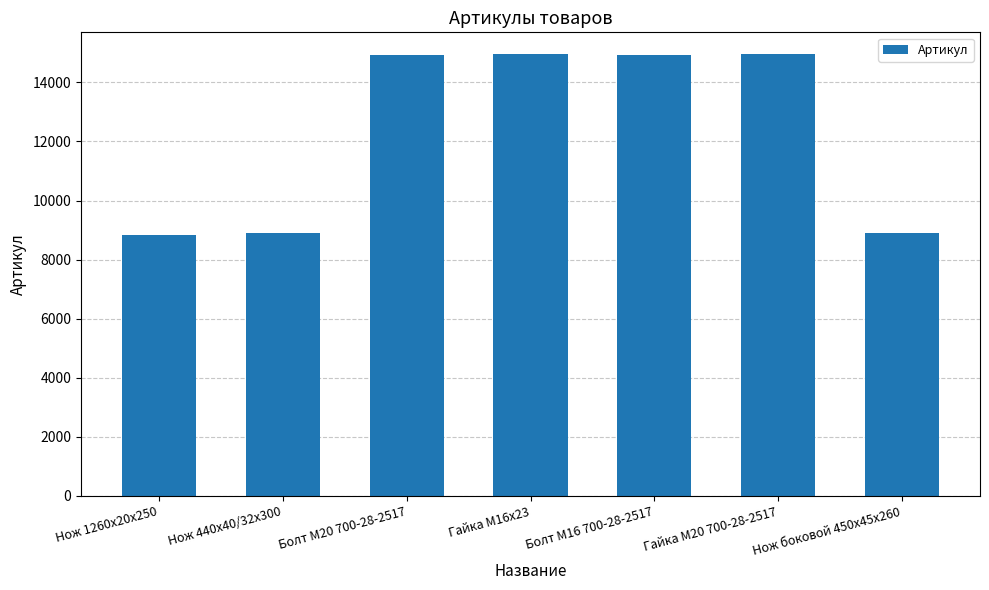

Does the chart contain stacked bars?

No